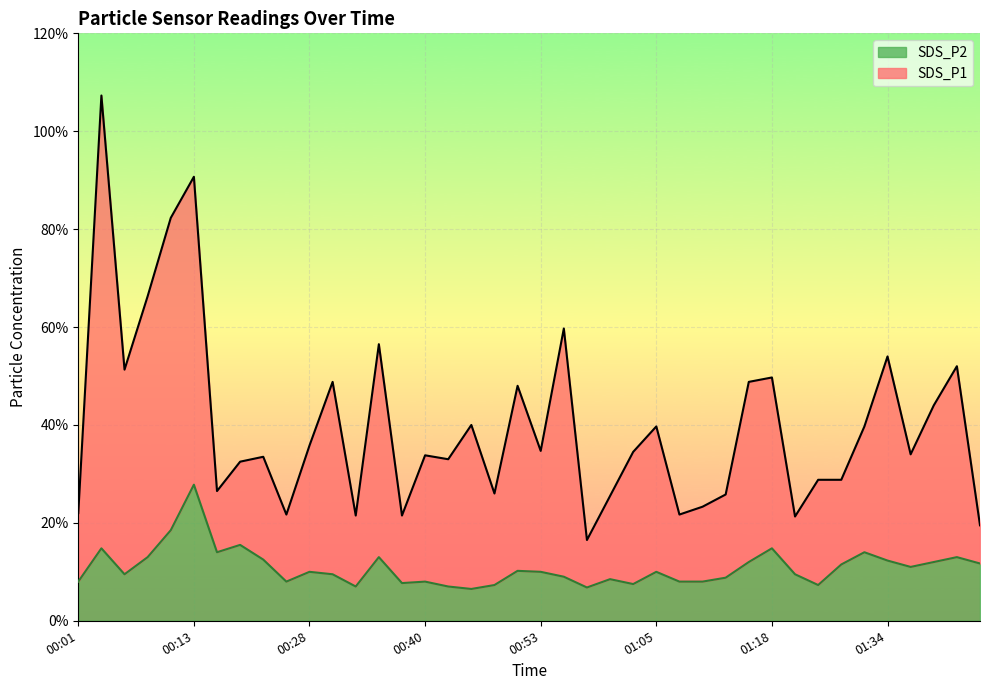

Is it true that SDS_P2 equals 2.0 at 00:15?

False